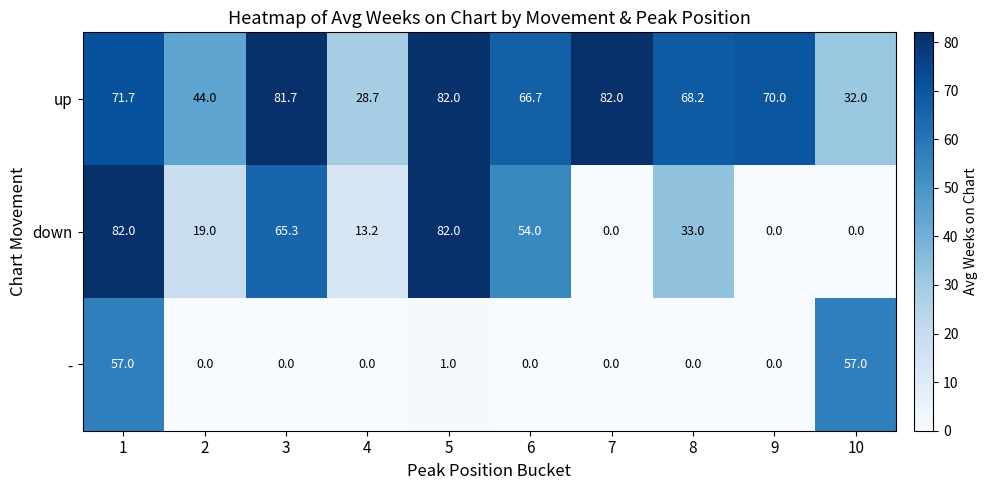

Is it true that up equals 44.0 at 2?

True